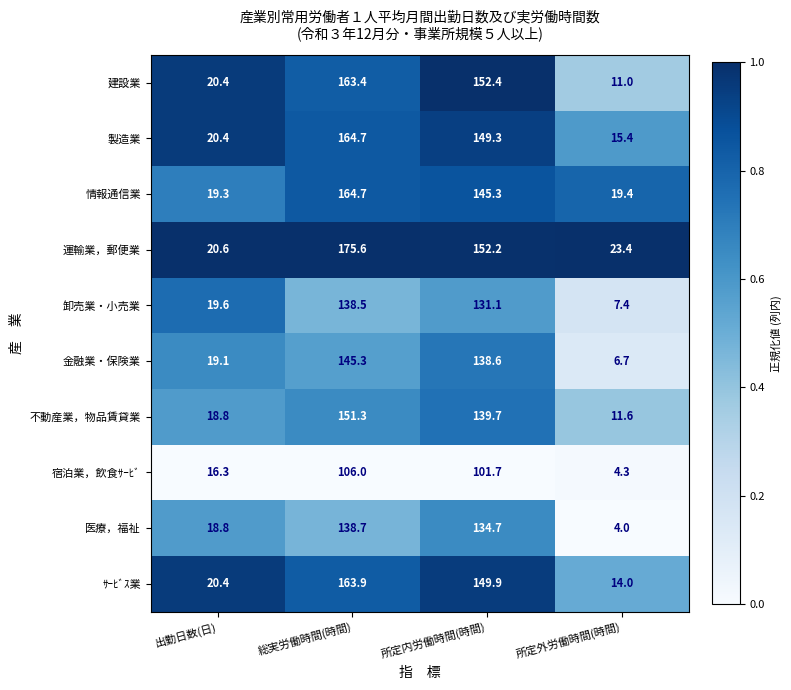

What is the average value of the 宿泊業，飲食ｻｰﾋﾞ series?

57.1